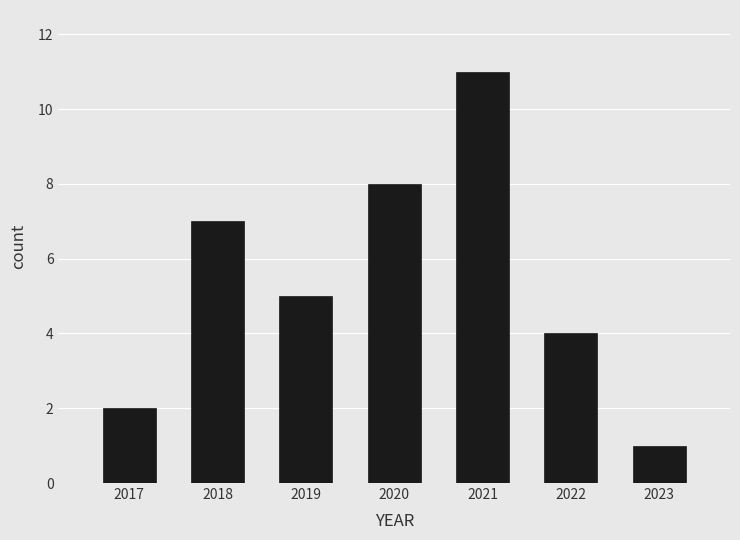

Reading left to right, transcribe all the data shown in this chart.

2	7	5	8	11	4	1